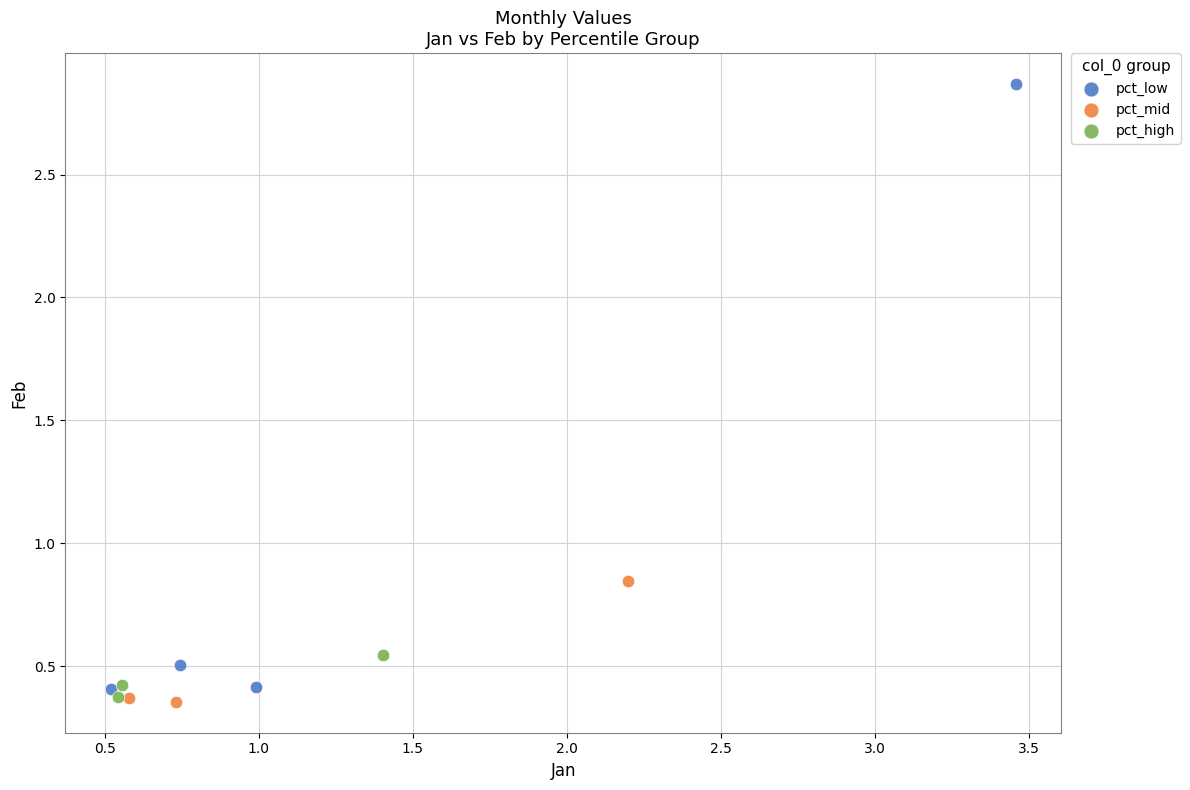

Which series contains the highest Y value?

pct_low